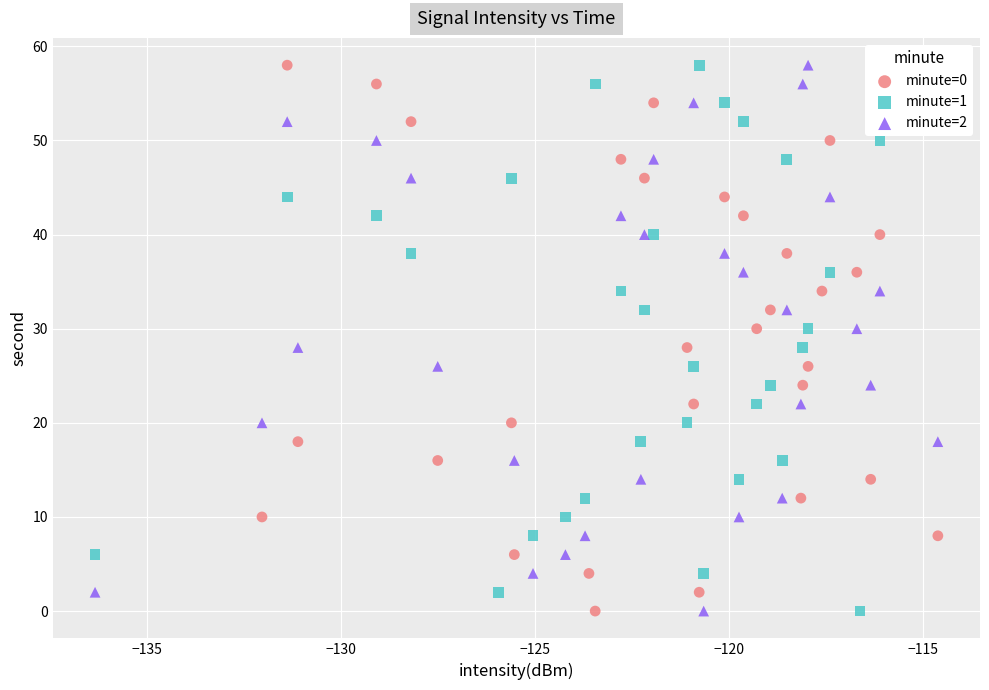

What are all the series names shown in the legend?

minute=0, minute=1, minute=2